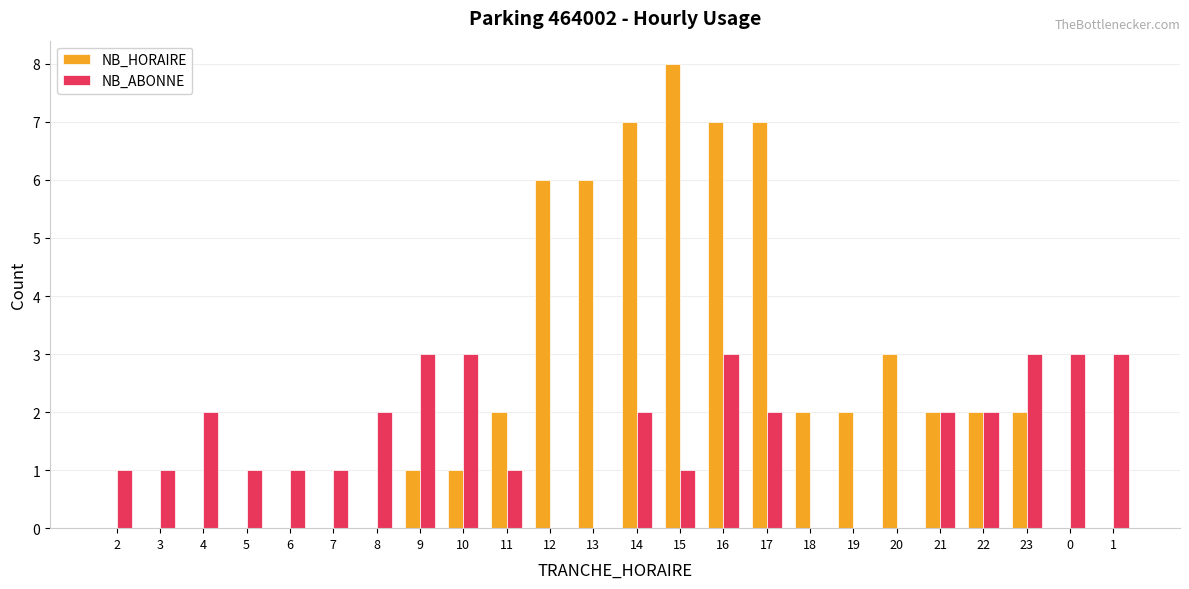

Which label corresponds to the largest value in the chart?

15